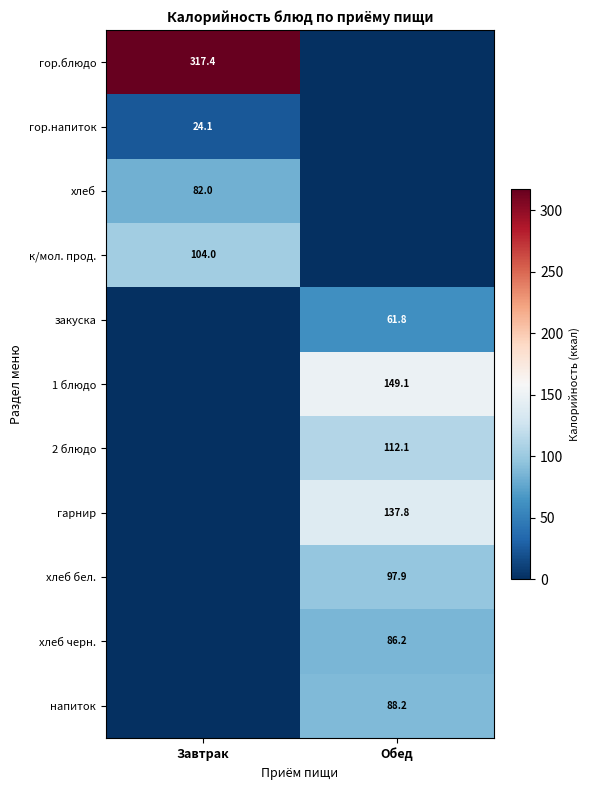

The напиток series shows 154.0 at Обед. True or false?

False